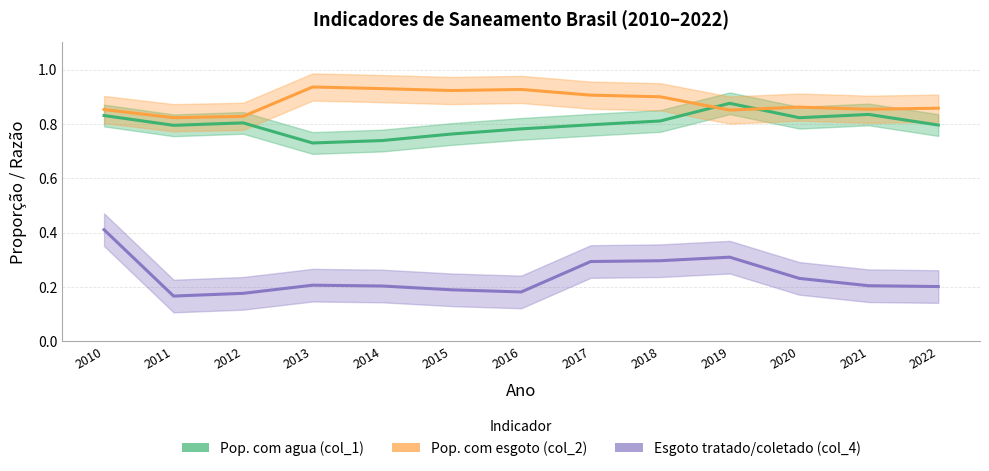

How many lines are shown in the chart?

3